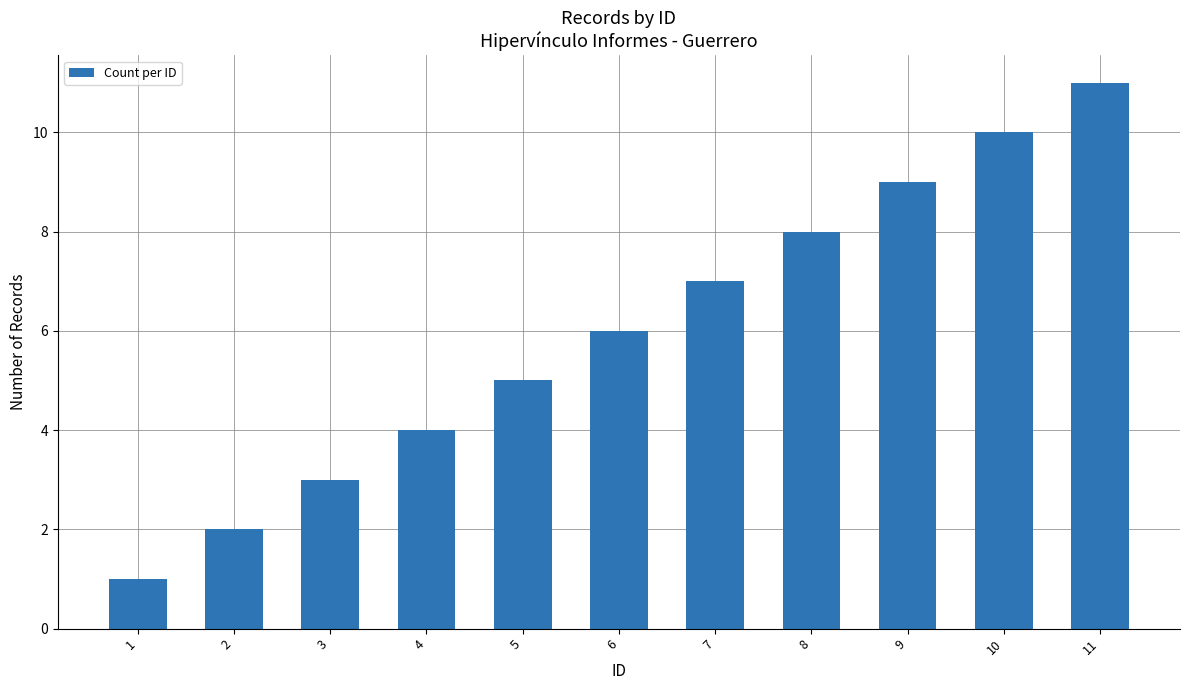

The chart shows a value of 3 at 11. True or false?

False